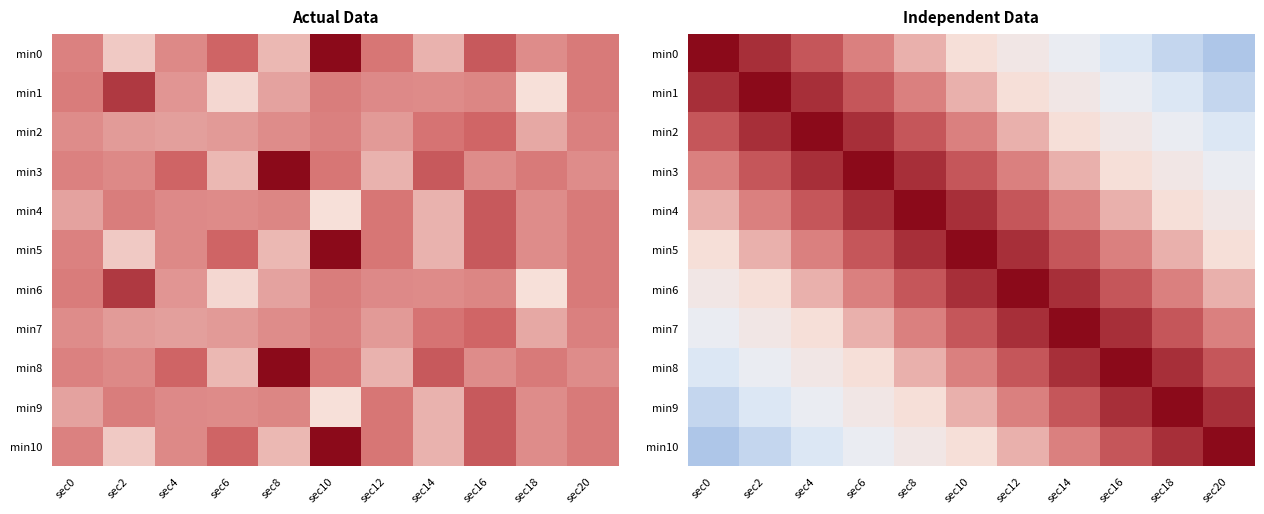

At sec18, list the series in order from largest to smallest.

min9, min8, min10, min7, min6, min5, min4, min3, min2, min1, min0